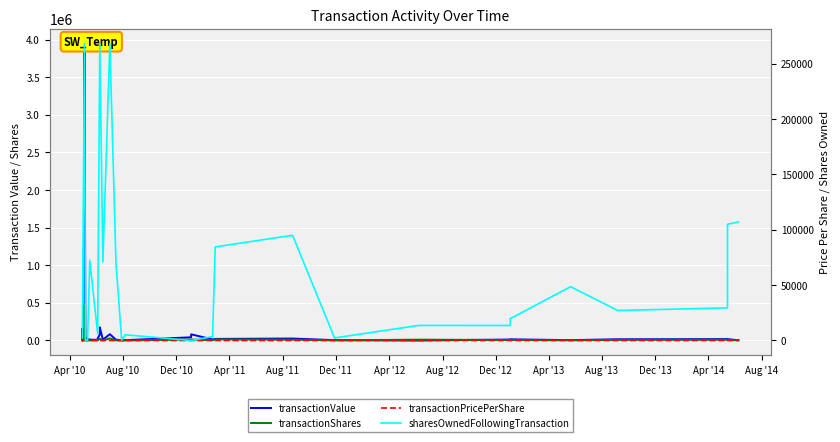

Reading left to right, list all the values displayed in this chart.

transactionValue: 50881.0	86107.0	78345.0	154581.0	7359.0	28815.0	2324.0	9100.0	9230.0	3945349.0	46395.0	2820.0	16500.0	12240.0	8200.0	25320.0	81285.0	174428.0	11025.0	11025.0	83706.0	10393.0	3776.0	3833.0	4750.0	42250.0	82065.0	13844.0	21150.0	25890.0	4727.0	0.0	12714.0	15508.0	4974.0	16239.0	18188.0	18227.0	3551.0
transactionShares: 10762.0	10762.0	22083.0	22083.0	4433.0	4433.0	1400.0	1400.0	1669.0	468361.0	5500.0	2000.0	2000.0	1500.0	4000.0	3000.0	23611.0	23611.0	1500.0	1500.0	27710.0	1500.0	870.0	511.0	1000.0	12500.0	12500.0	3500.0	15000.0	10500.0	2300.0	11083.0	6357.0	7512.0	2800.0	8119.0	10000.0	10000.0	2000.0
transactionPricePerShare: 4.7	8.0	3.5	7.0	1.7	6.5	1.7	6.5	5.5	8.4	8.4	1.4	8.2	8.2	2.0	8.4	3.4	7.4	7.3	7.3	3.0	6.9	4.3	7.5	4.7	3.4	6.6	4.0	1.4	2.5	2.1	0.0	2.0	2.1	1.8	2.0	1.8	1.8	1.8
sharesOwnedFollowingTransaction: 2500.0	2500.0	2500.0	2500.0	2500.0	2500.0	2500.0	2500.0	268036.0	268036.0	0.0	153.0	153.0	72500.0	6150.0	6150.0	268036.0	268036.0	71000.0	71000.0	268036.0	69500.0	359.0	359.0	5150.0	0.0	0.0	3500.0	84500.0	95000.0	2300.0	13583.0	13561.0	19677.0	48588.0	27090.0	29468.0	105000.0	107000.0